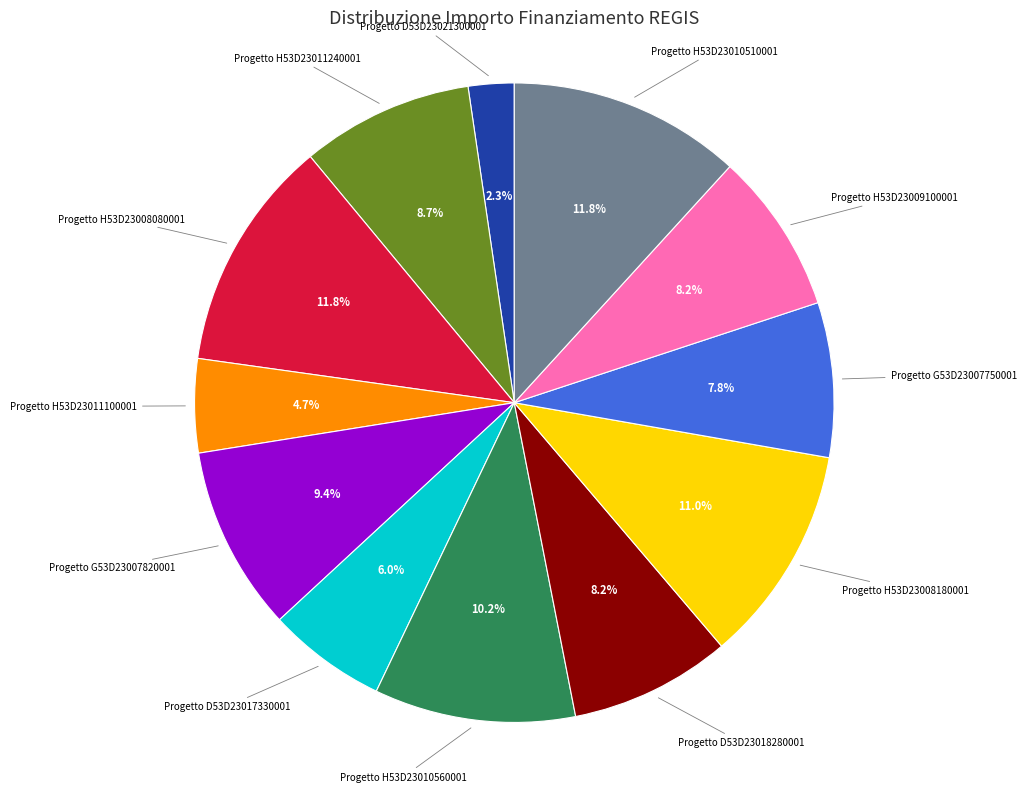

What is the smallest slice in the pie chart?

Progetto D53D23021300001